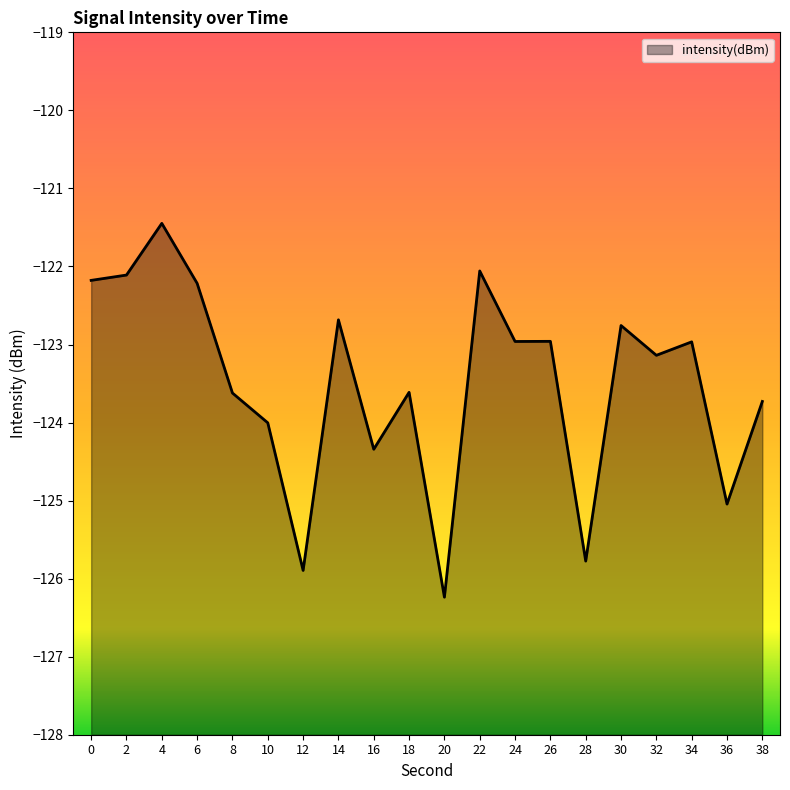

How many distinct data groups are displayed?

1